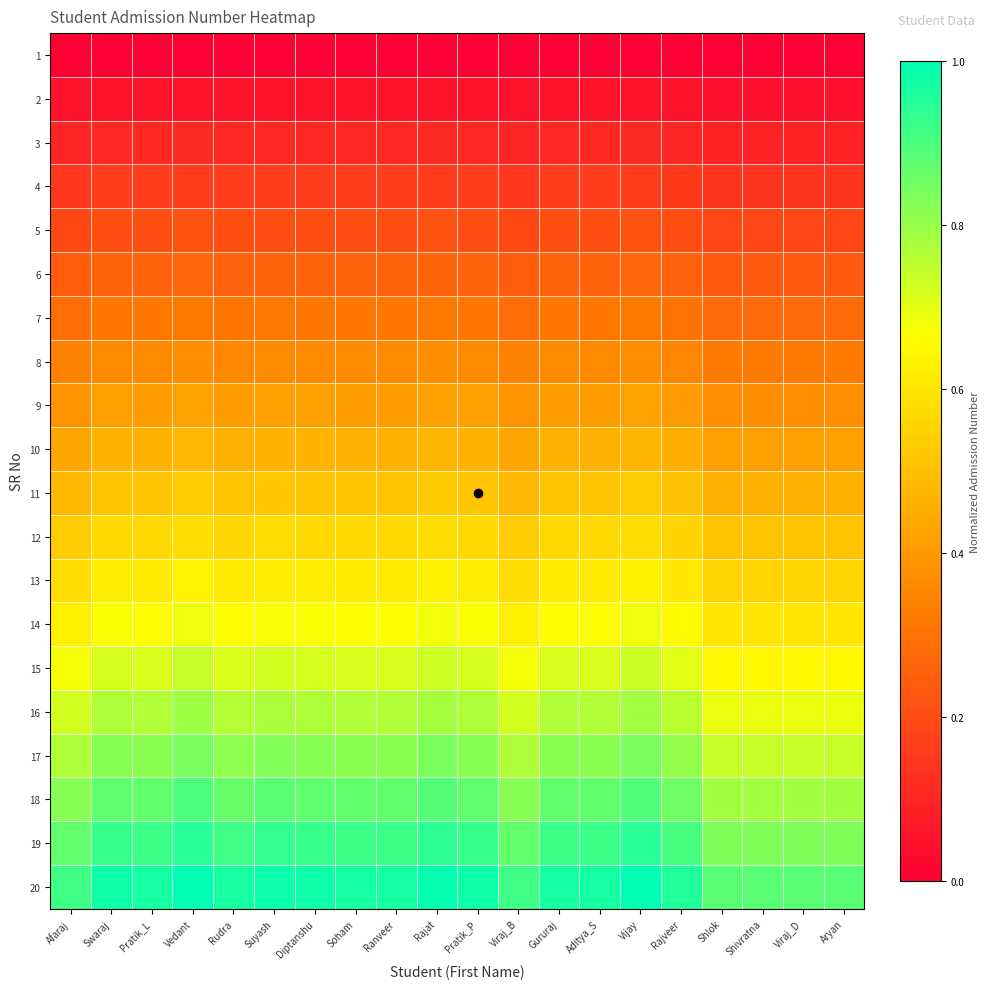

List the series in order of their peak value, lowest first.

1, 2, 3, 4, 5, 6, 7, 8, 9, 10, 11, 12, 13, 14, 15, 16, 17, 18, 19, 20